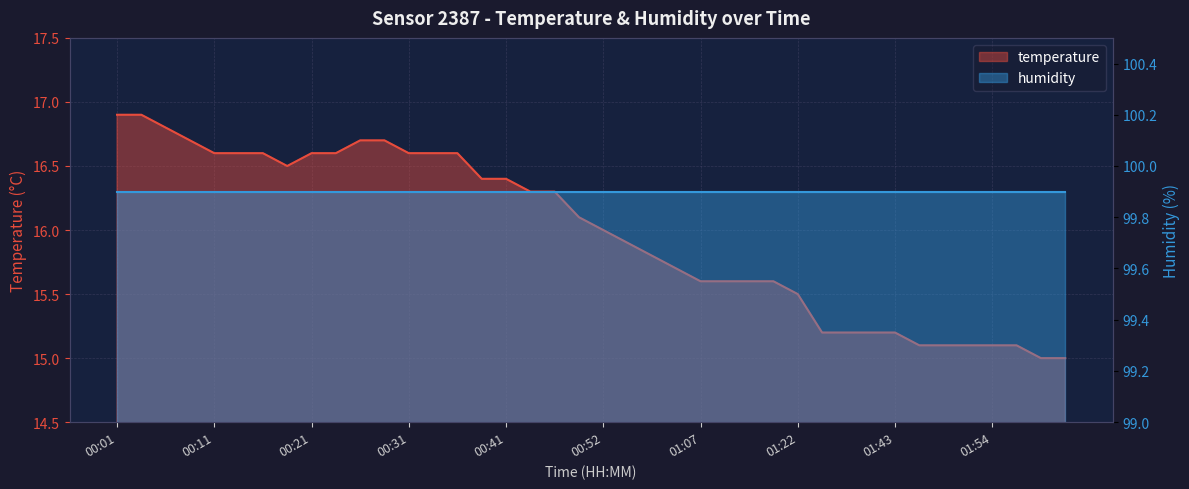

Where is the data nearest to the value 15?

01:59